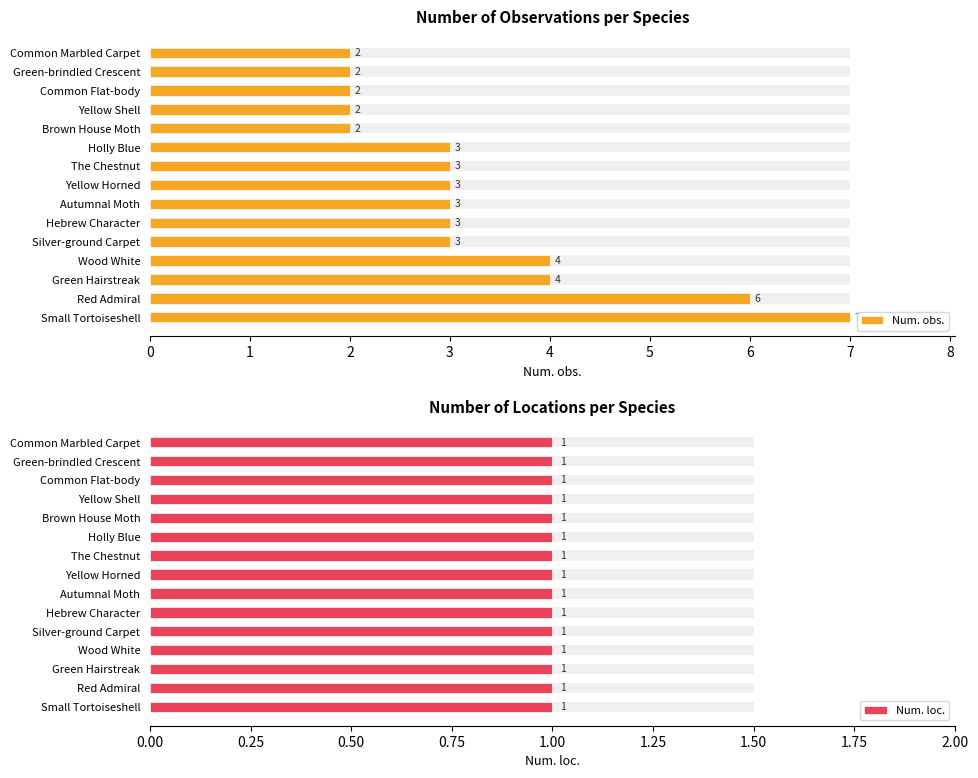

What are all the series names shown in the legend?

Num. obs., Num. loc.